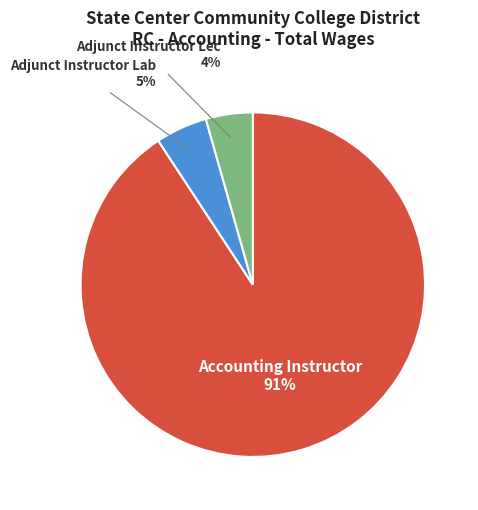

Is there a majority slice in this chart?

Yes